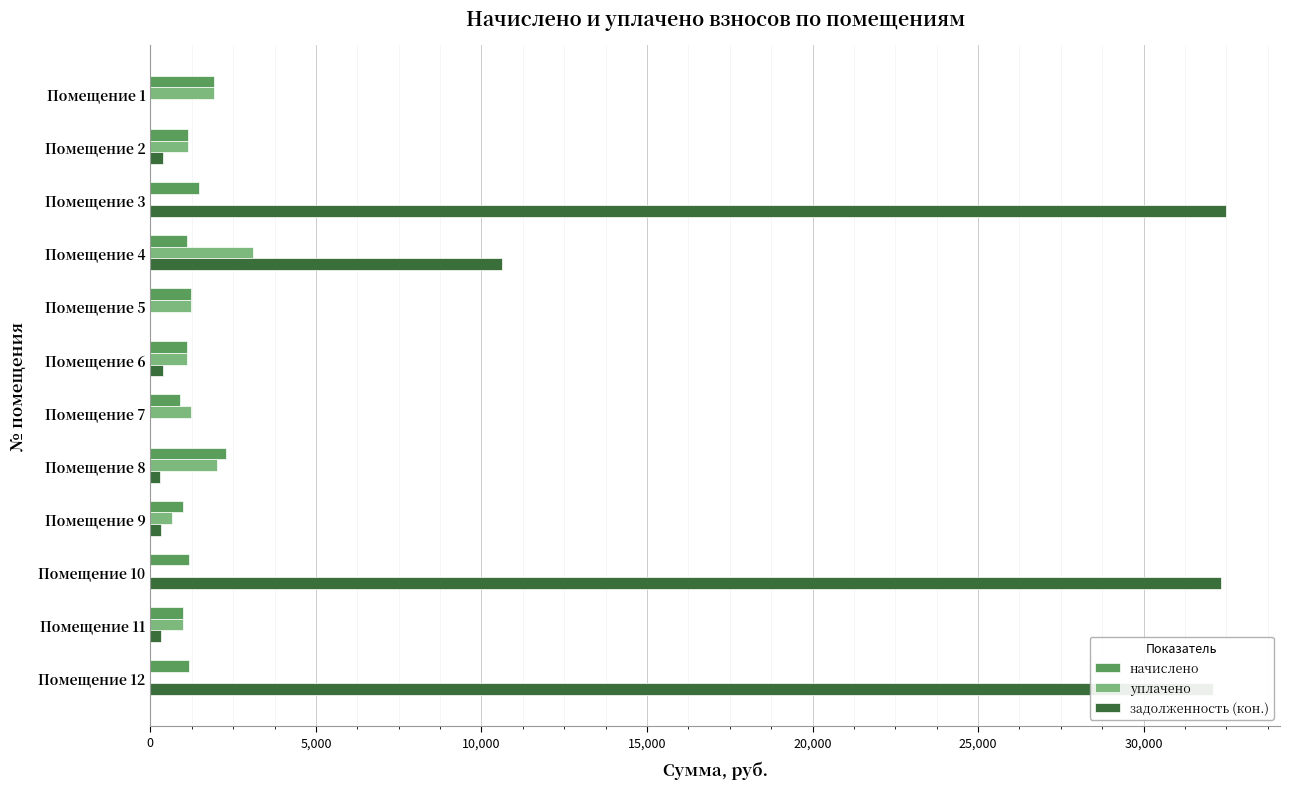

Which series has the largest total across all categories?

задолженность (кон.)